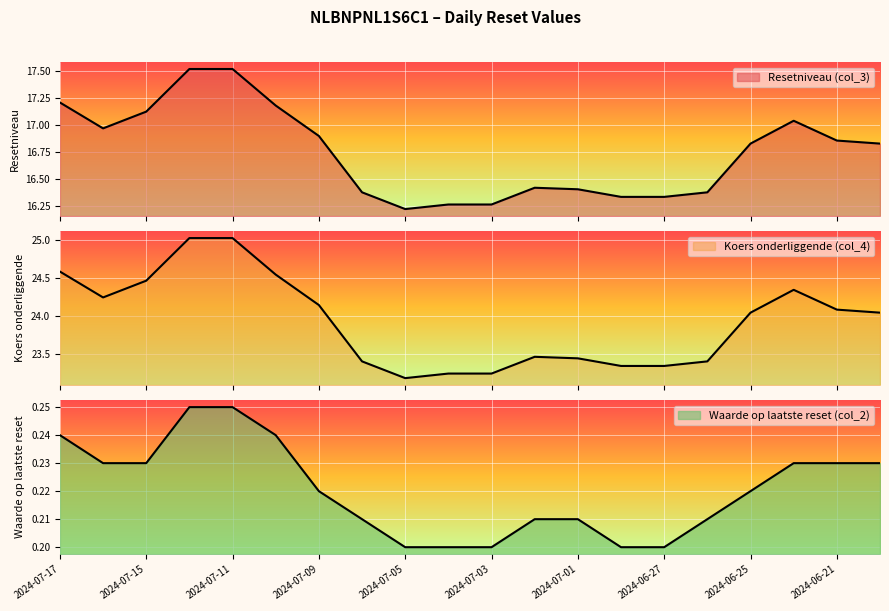

Reading left to right, transcribe all the data shown in this chart.

Resetniveau (col_3): 17.2	17.0	17.1	17.5	17.5	17.2	16.9	16.4	16.2	16.3	16.3	16.4	16.4	16.3	16.3	16.4	16.8	17.0	16.9	16.8
Koers onderliggende (col_4): 24.6	24.2	24.5	25.0	25.0	24.5	24.1	23.4	23.2	23.2	23.2	23.5	23.4	23.3	23.3	23.4	24.0	24.3	24.1	24.0
Waarde op laatste reset (col_2): 0.2	0.2	0.2	0.2	0.2	0.2	0.2	0.2	0.2	0.2	0.2	0.2	0.2	0.2	0.2	0.2	0.2	0.2	0.2	0.2